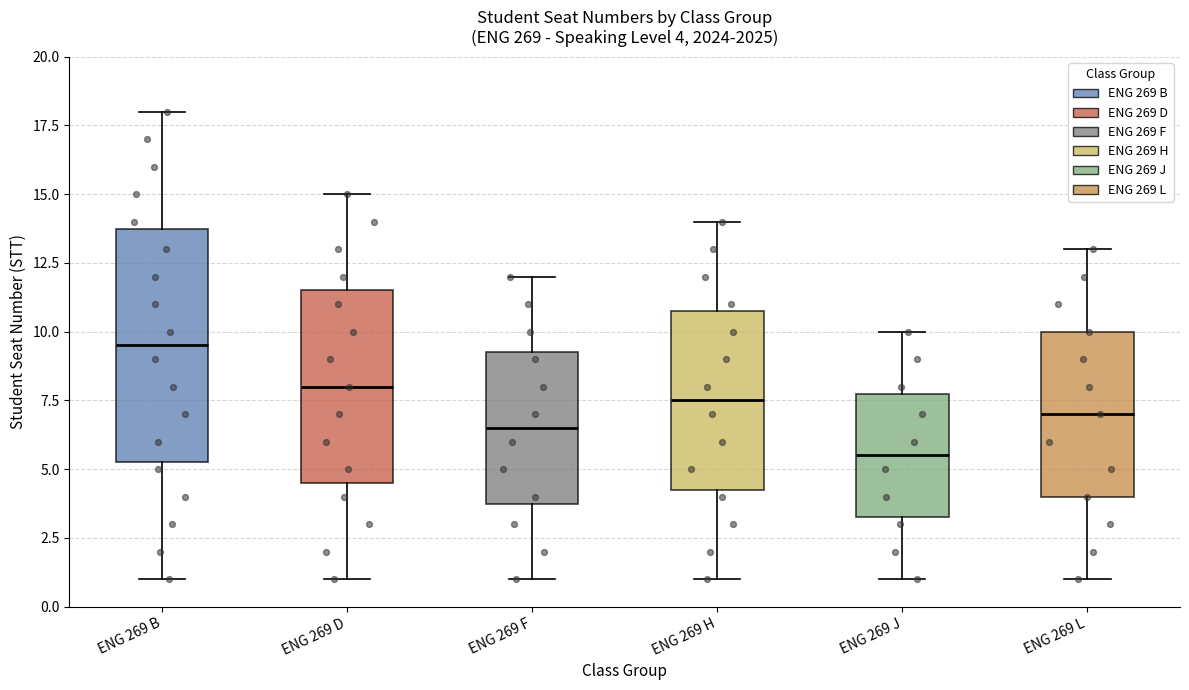

Which box's median line is the highest?

ENG 269 B